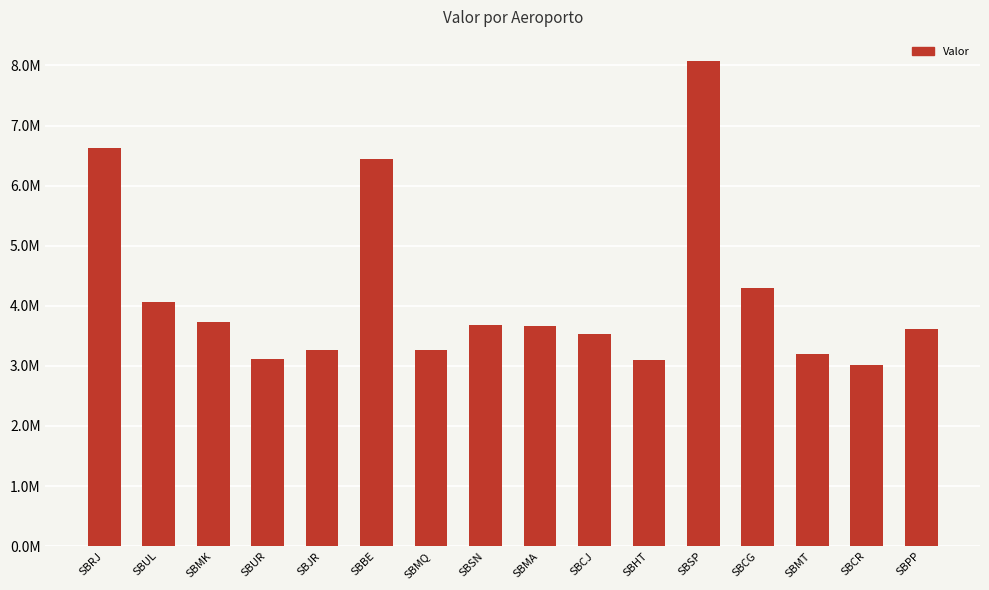

Where does the data first go above 3659372?

SBRJ